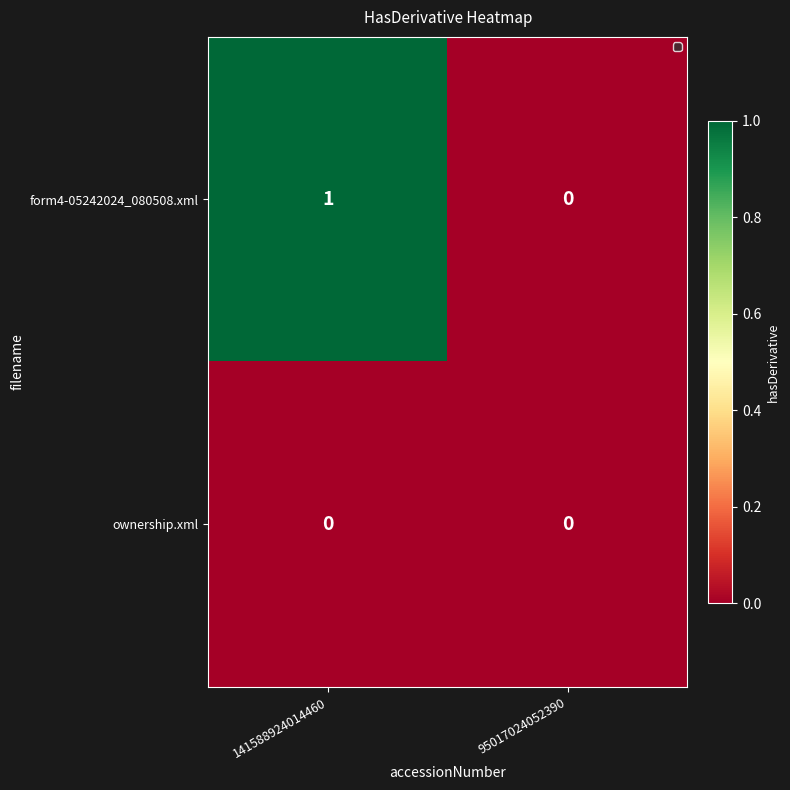

Rank the series by their maximum value, from lowest to highest.

ownership.xml, form4-05242024_080508.xml